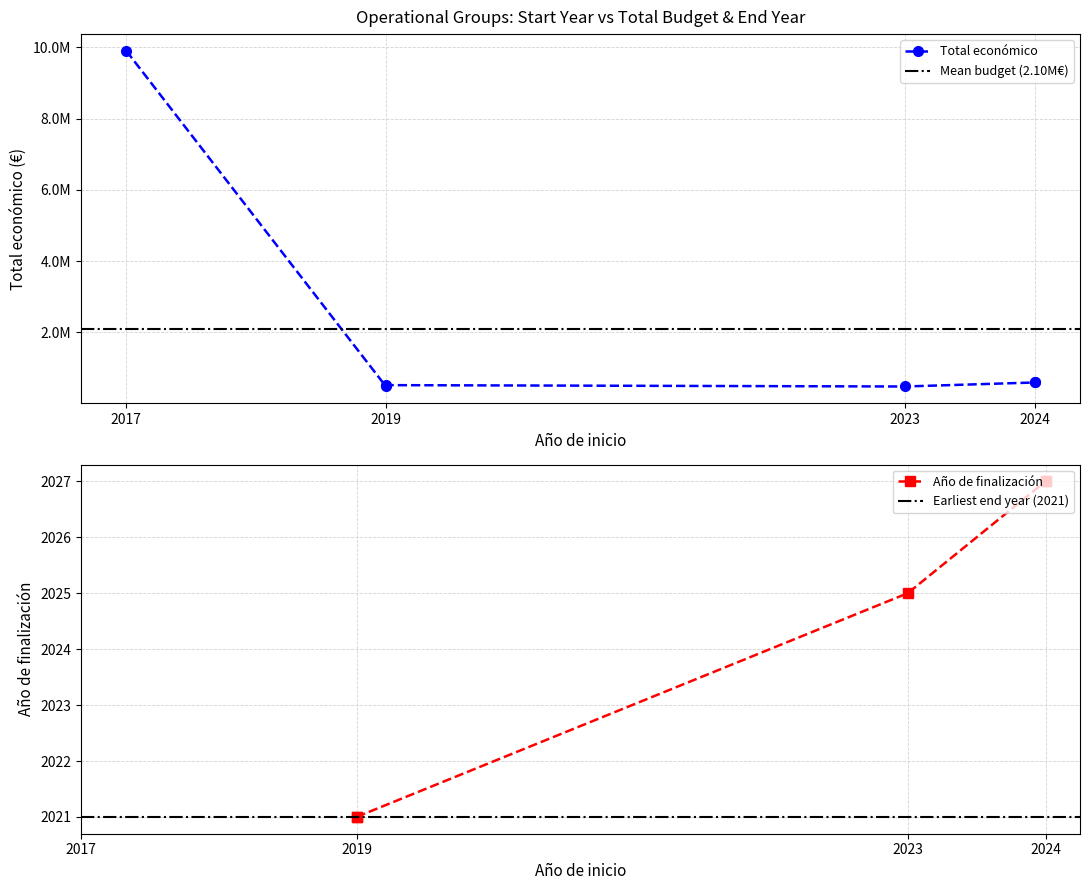

What is the minimum value shown in the chart?

479882